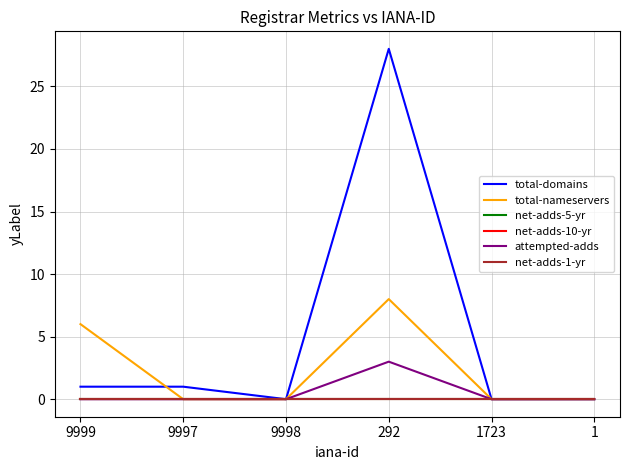

Is it true that total-domains equals -10 at 9998?

False